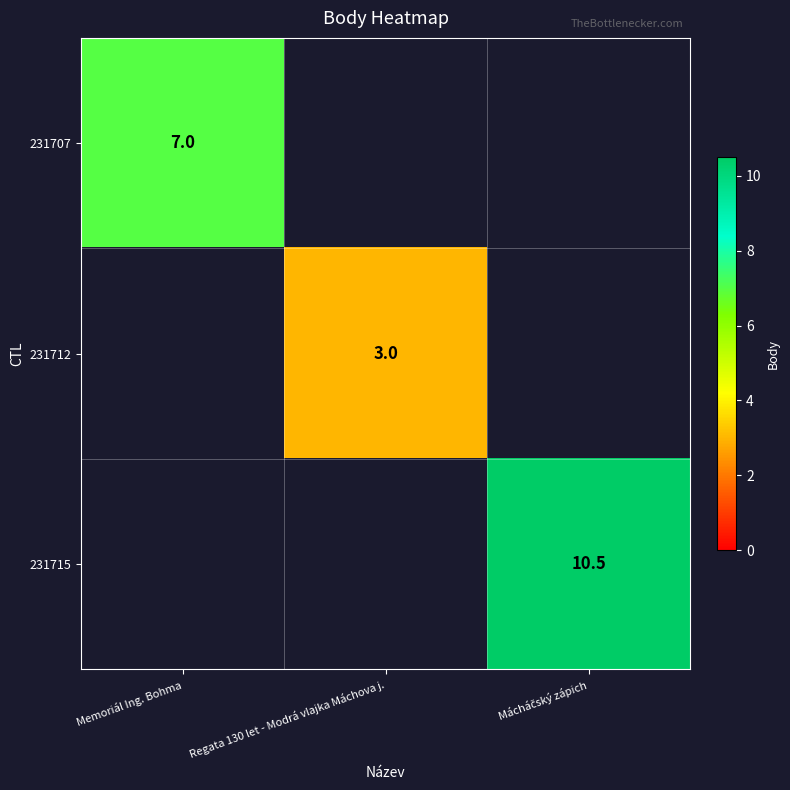

Is the value of 231707 at Memoriál Ing. Bohma greater than the value of 231712 at Regata 130 let - Modrá vlajka Máchova j.?

Yes